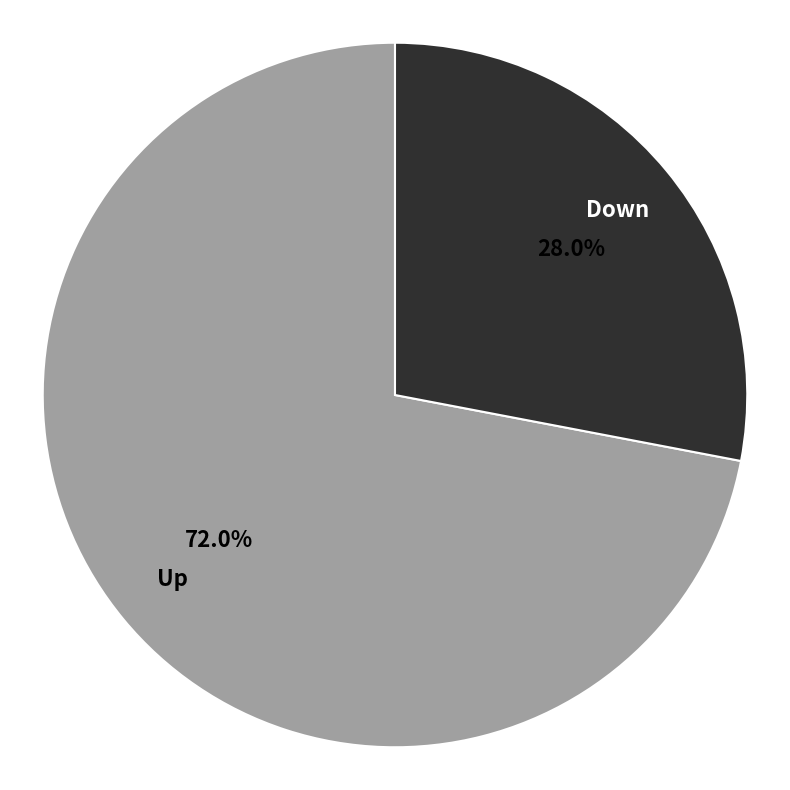

How many segments does this pie chart have?

2